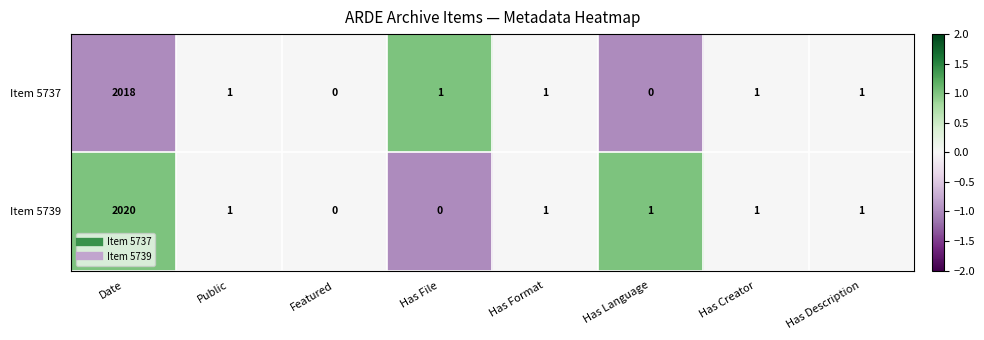

The Item 5737 series shows 0 at Has Language. True or false?

True